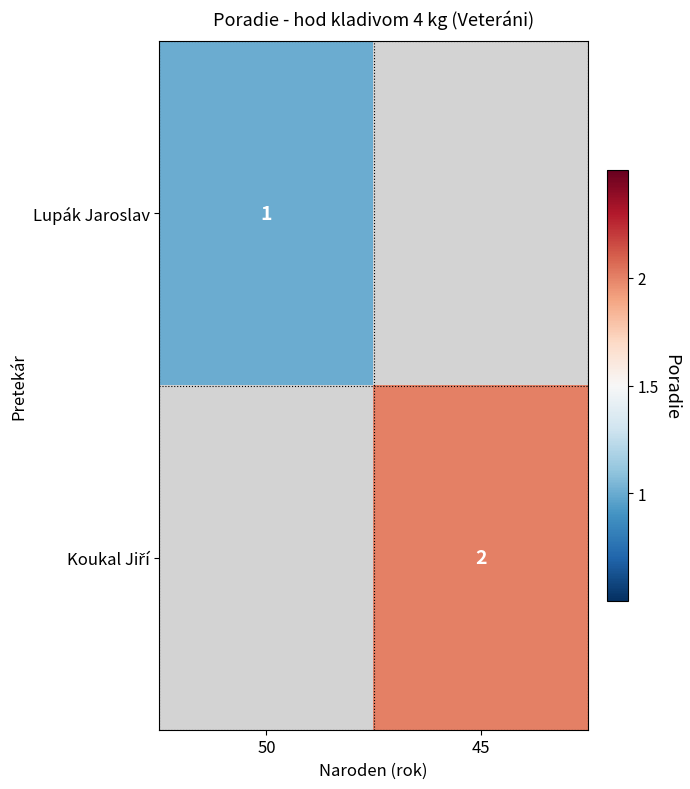

True or false: Lupák Jaroslav has a value of 1.4 at 50.

False